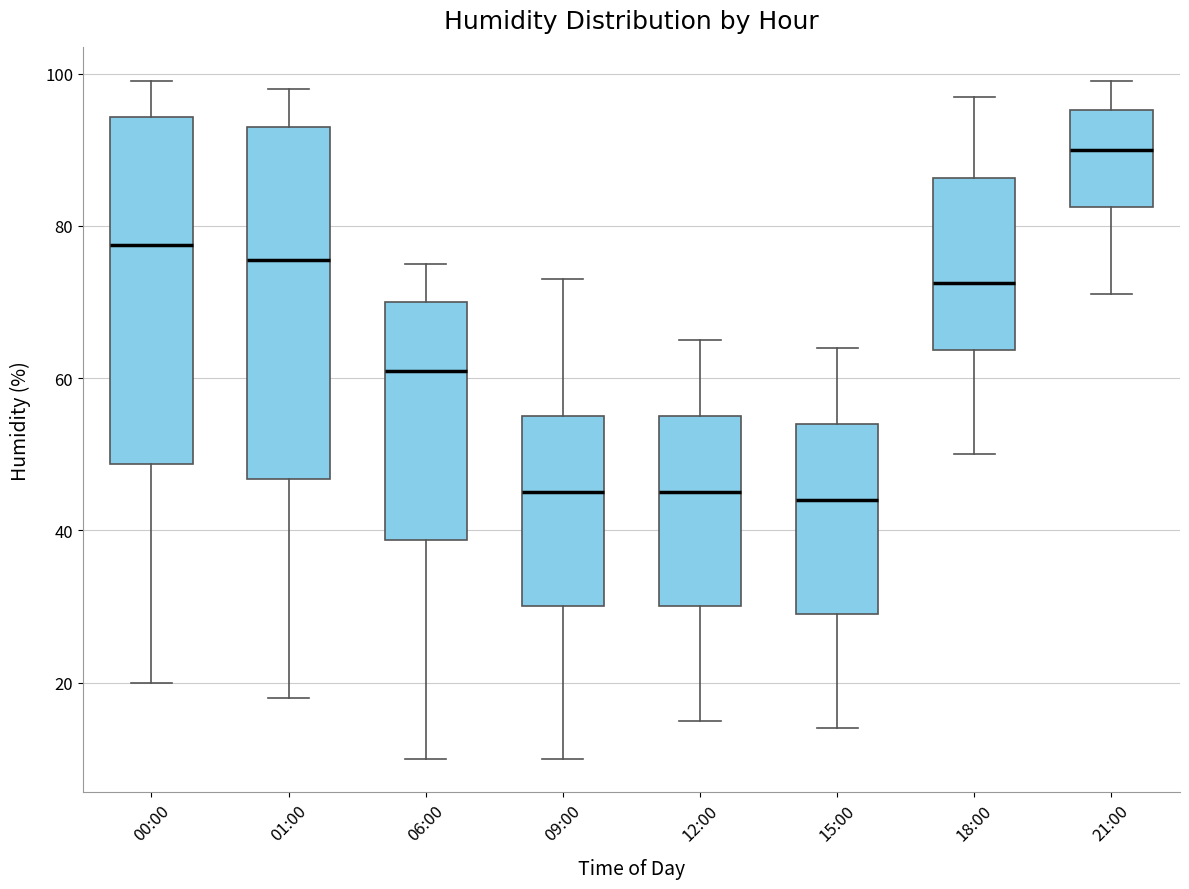

Where does the lower whisker of the box for 06:00 end on the y-axis? The values are not printed on the chart, so give them approximately, as read against the axis.

10